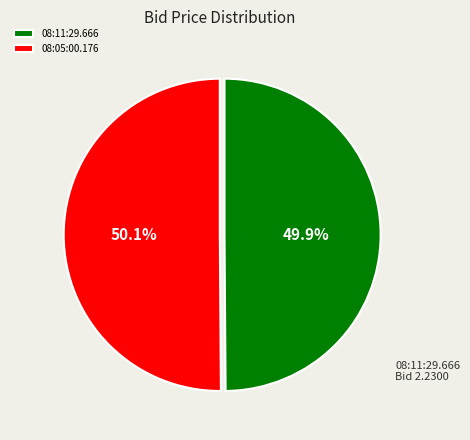

Does any single category account for the majority?

Yes